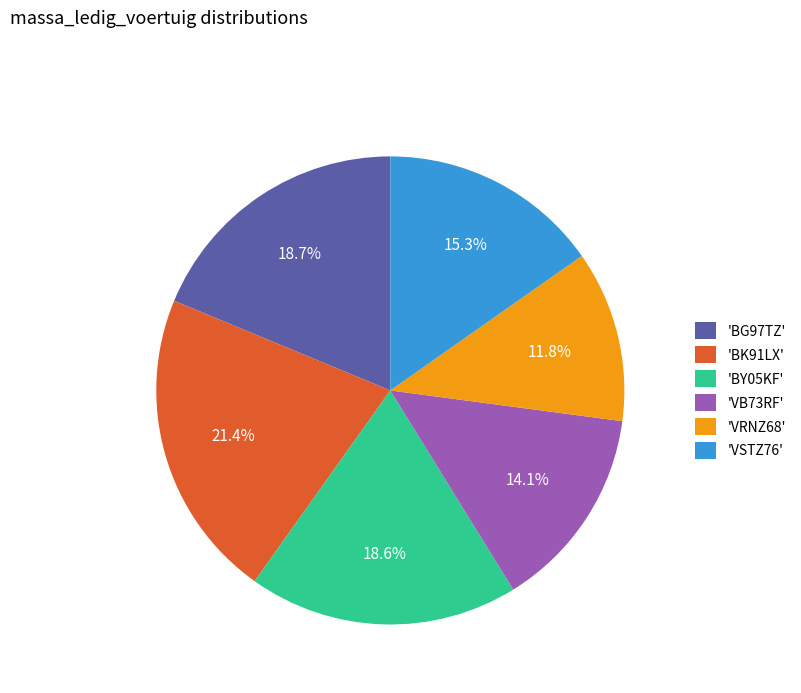

Between 'VB73RF' and 'BK91LX', which is larger?

'BK91LX'